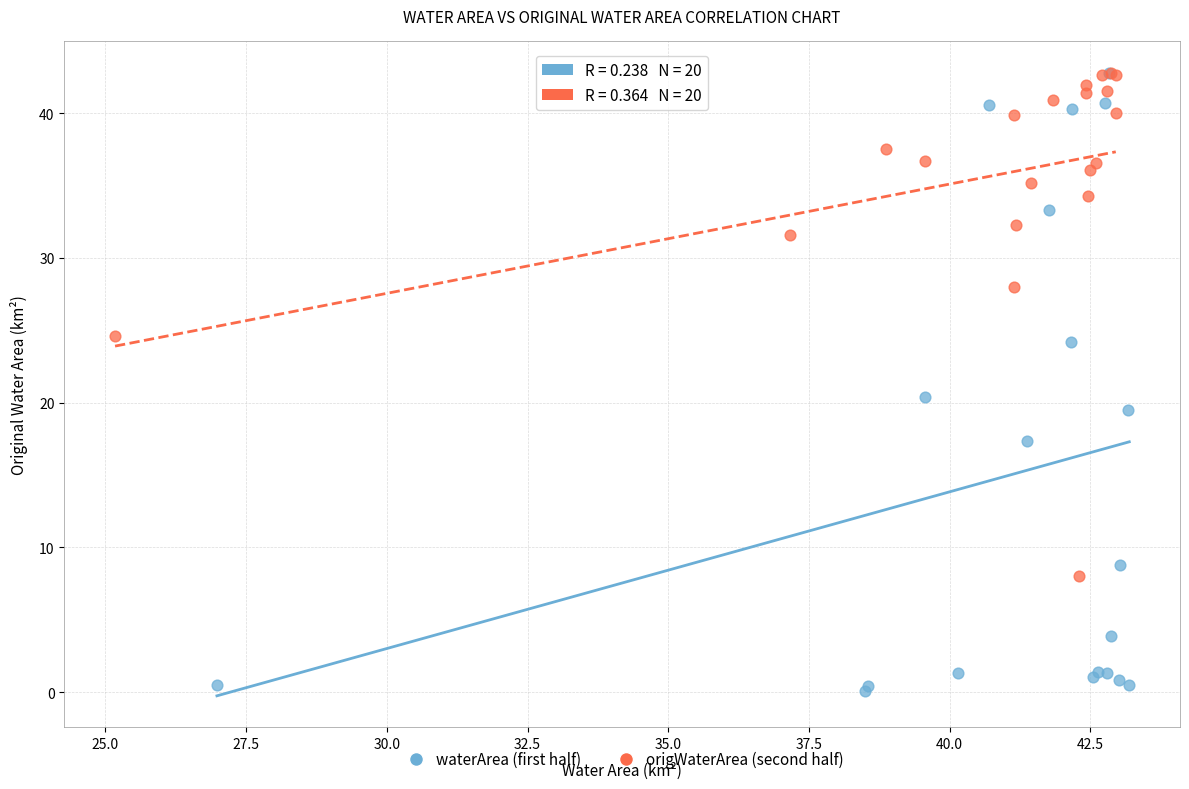

Which series contains the lowest Y value?

waterArea (first half)